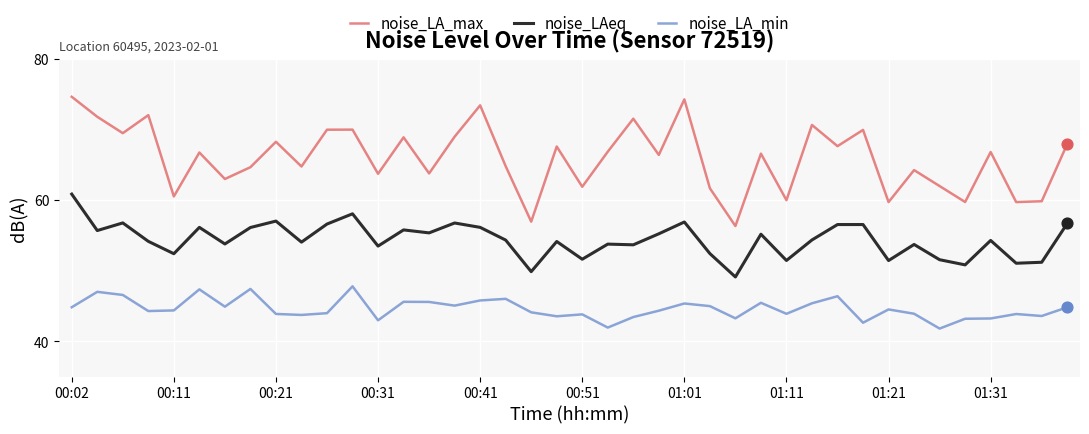

Which series has the largest total across all categories?

noise_LA_max